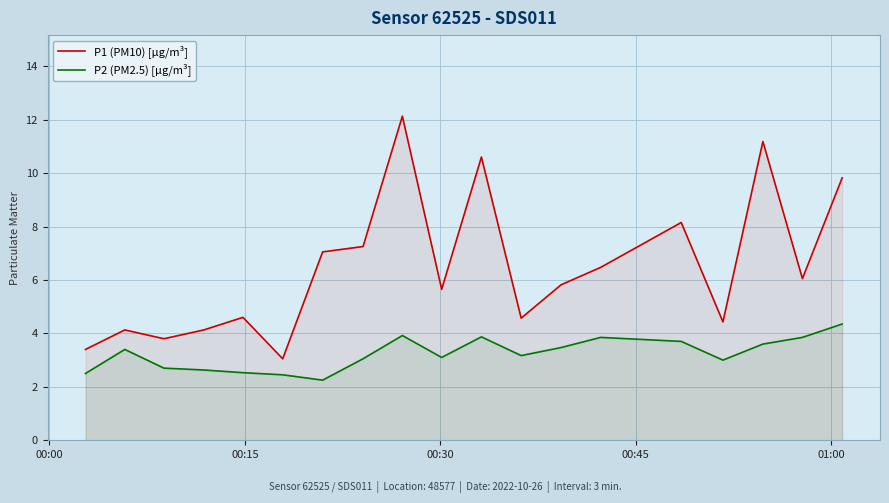

How many lines are shown in the chart?

2